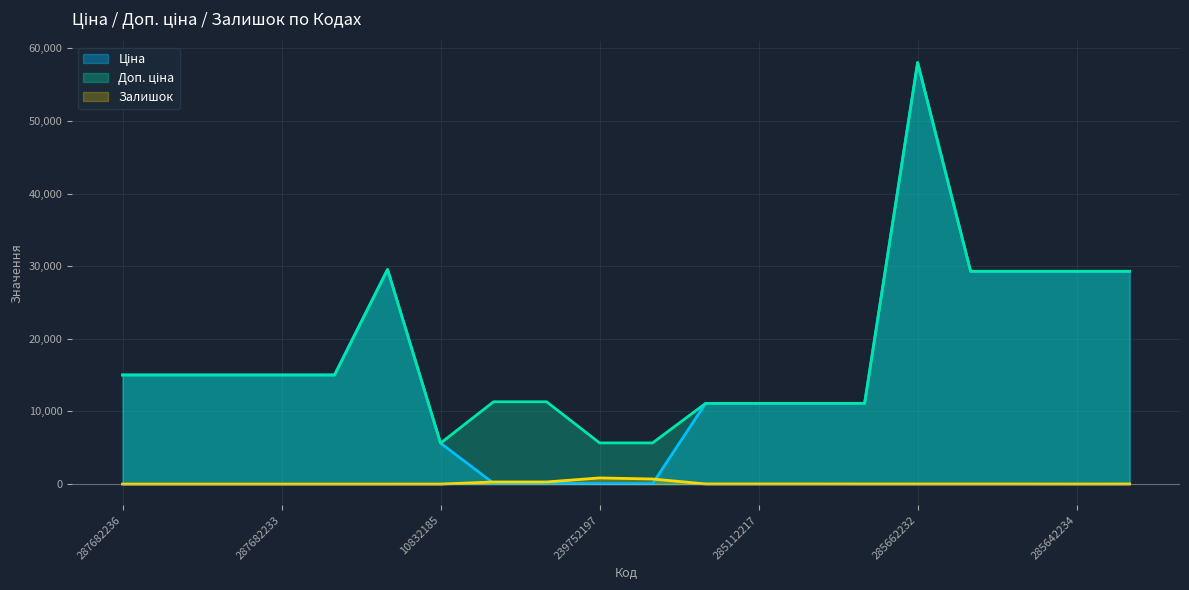

At which category does the chart reach its peak across all series?

285662232